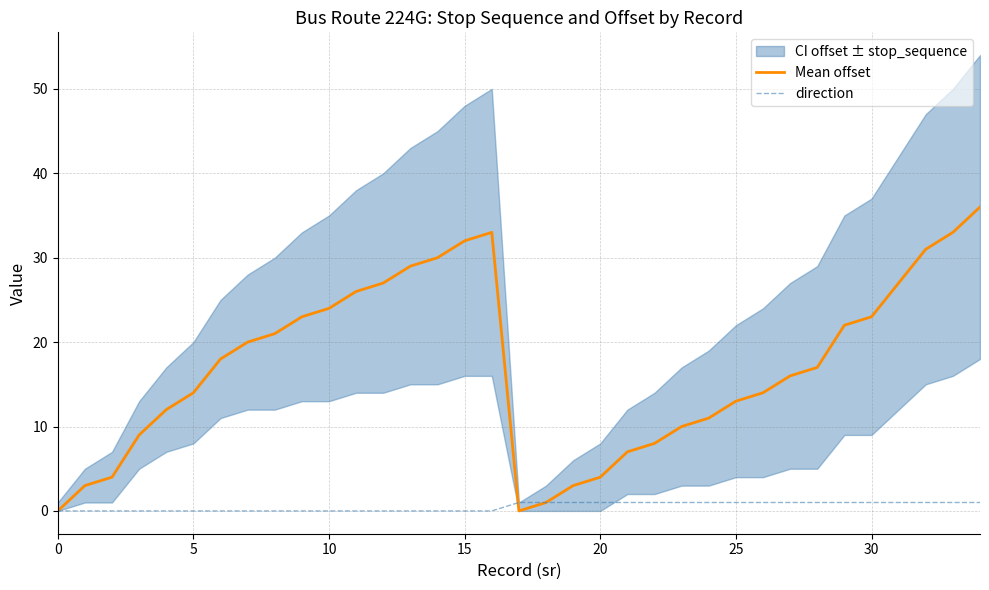

What is the maximum value for Mean offset?

36